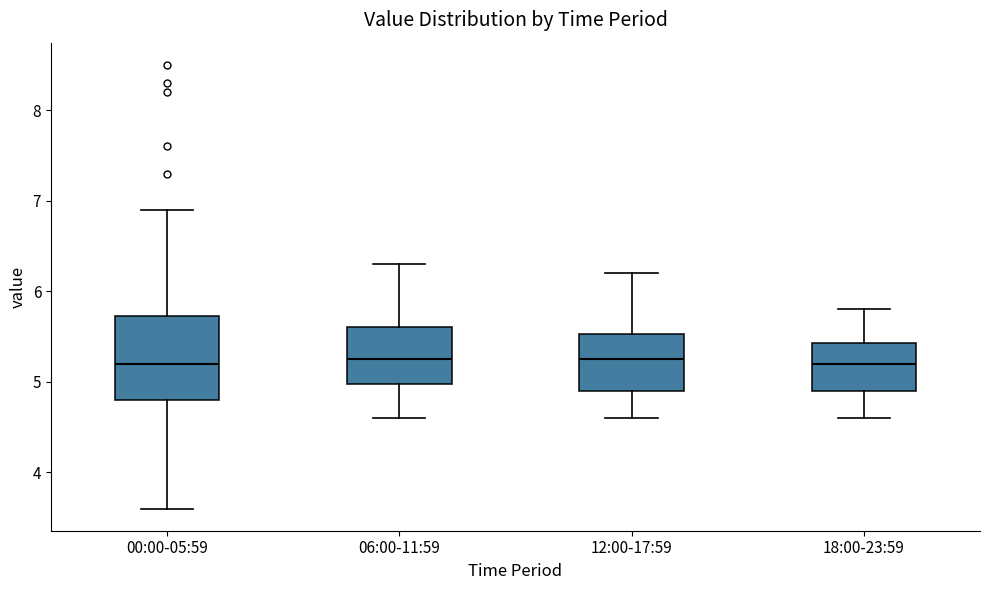

Which box is the tallest, from its lower edge to its upper edge?

00:00-05:59